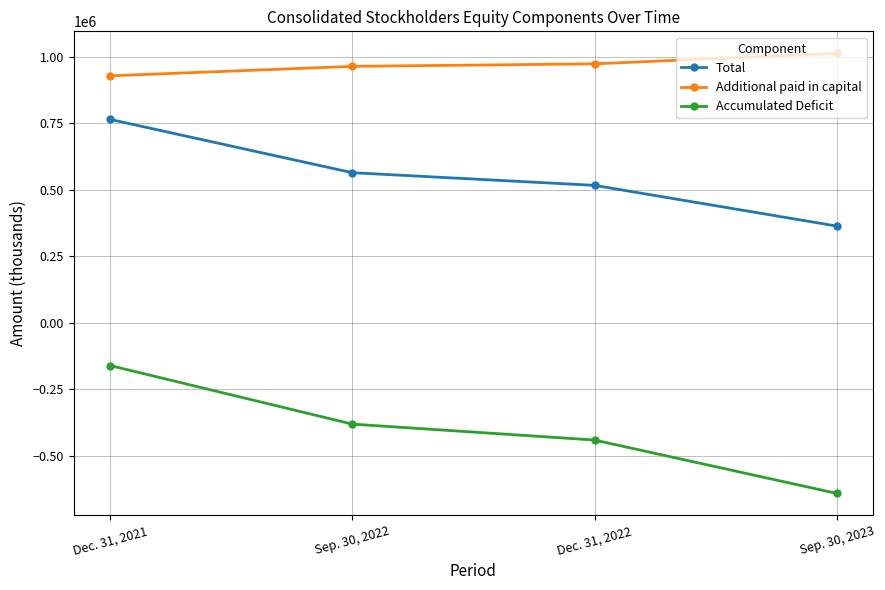

What is the value of the Accumulated Deficit point at the 2nd from the left?

-381618